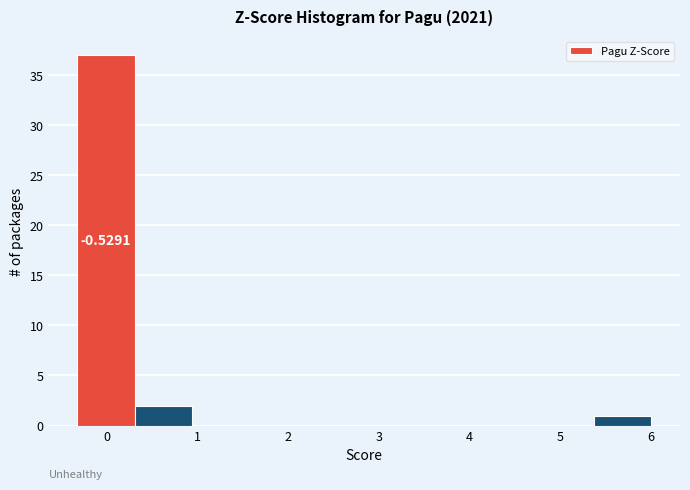

Over which range of the x-axis is the bar tallest?

-0.3 to 0.3